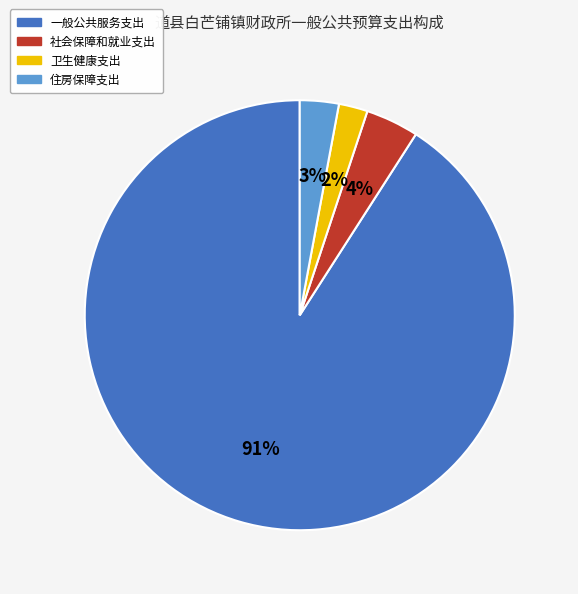

To the nearest percent, what is the difference between the largest and smallest slice percentages?

89%